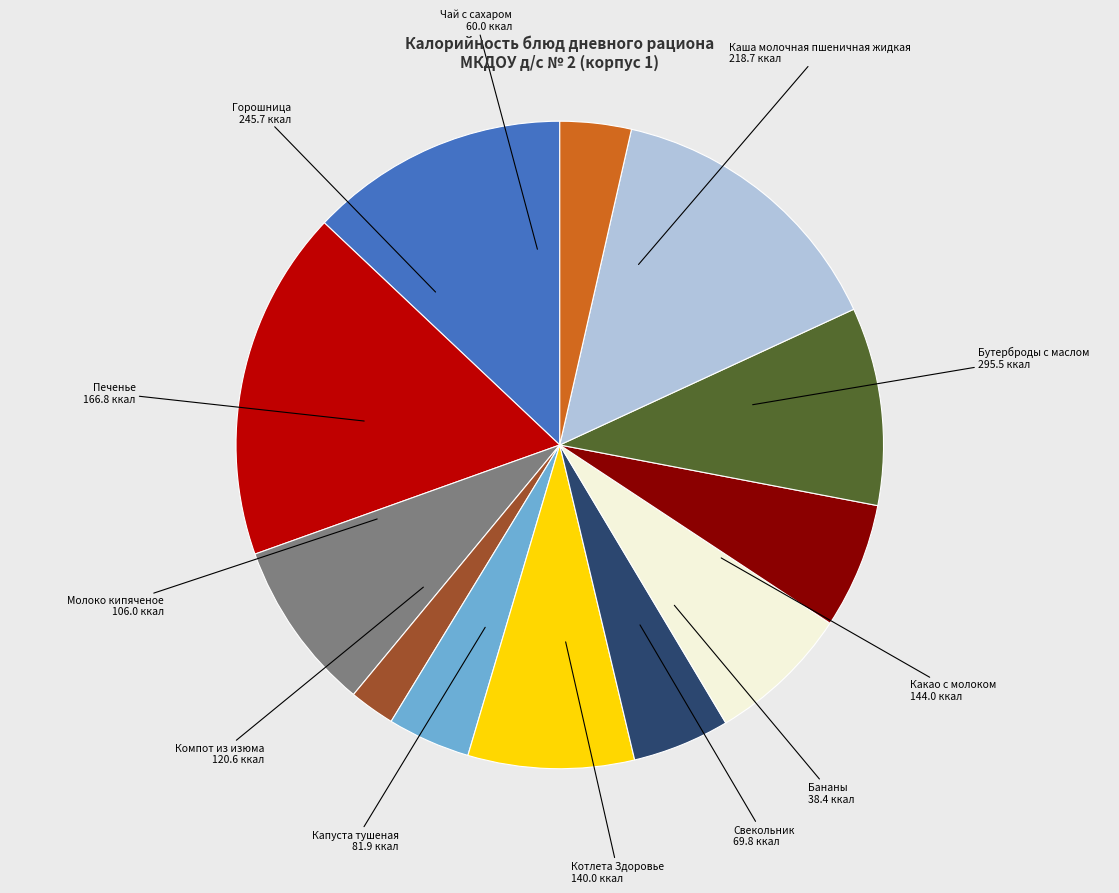

What is the smallest slice in the pie chart?

Бананы